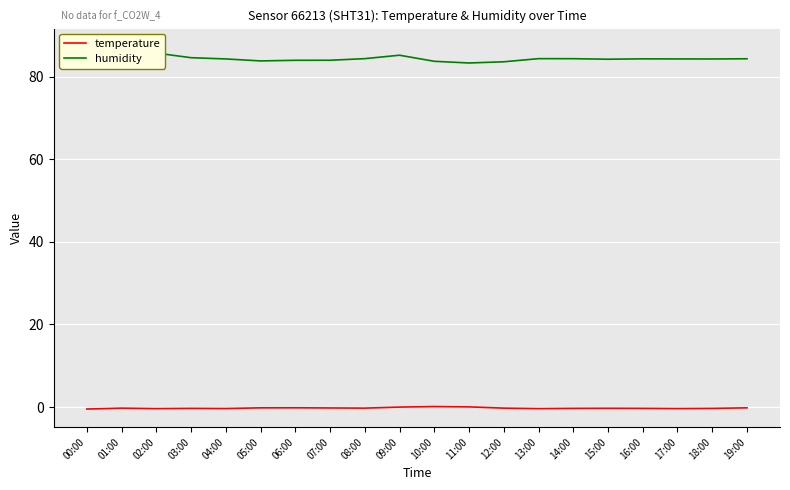

Is the value of temperature at 01:00 greater than the value of humidity at 00:00?

No